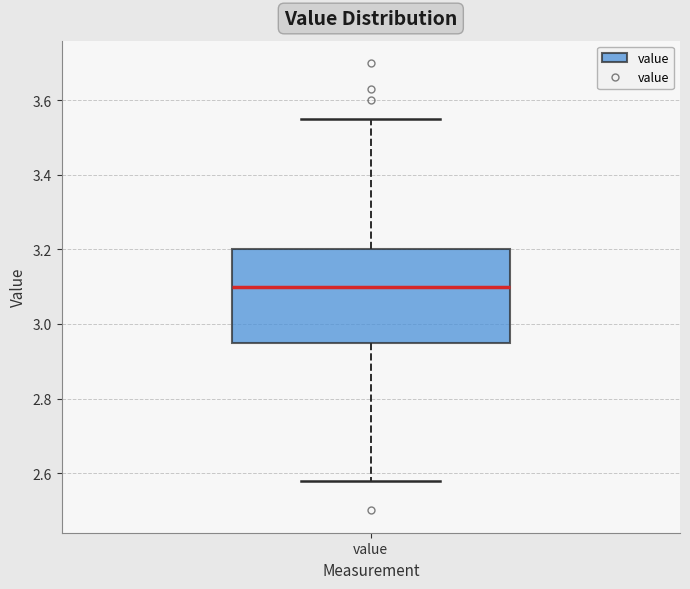

Read this box plot against the y-axis: the position of the median line, the range covered by the box, and the ends of both whiskers. The values are not printed on the chart, so give them approximately, as read against the axis.

median 3.10, box 2.96 to 3.20, whiskers 2.58 to 3.56